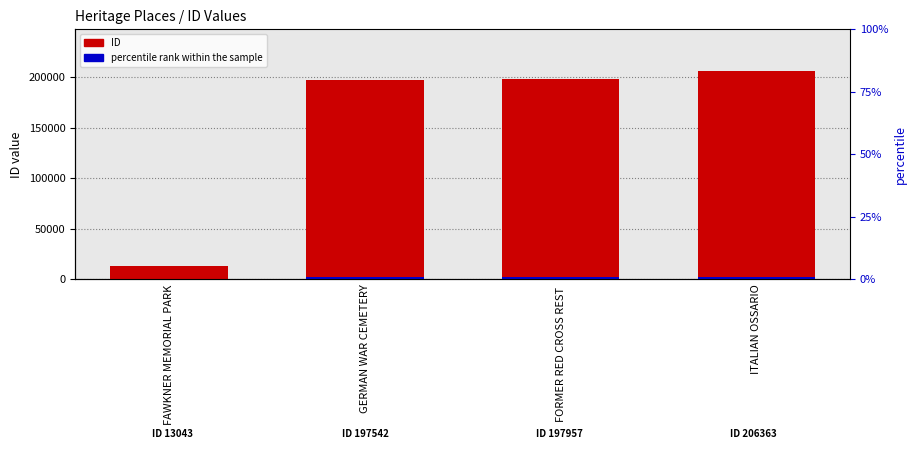

What is the difference between the second highest and second lowest values in the ID series?

415.0